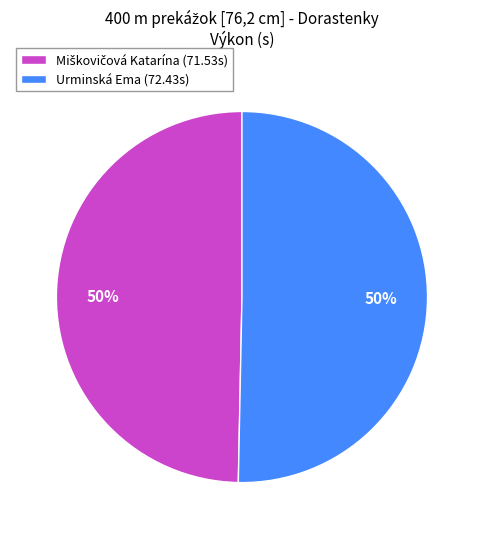

Is it true that Urminská Ema (72.43s) is 62% of the pie?

False